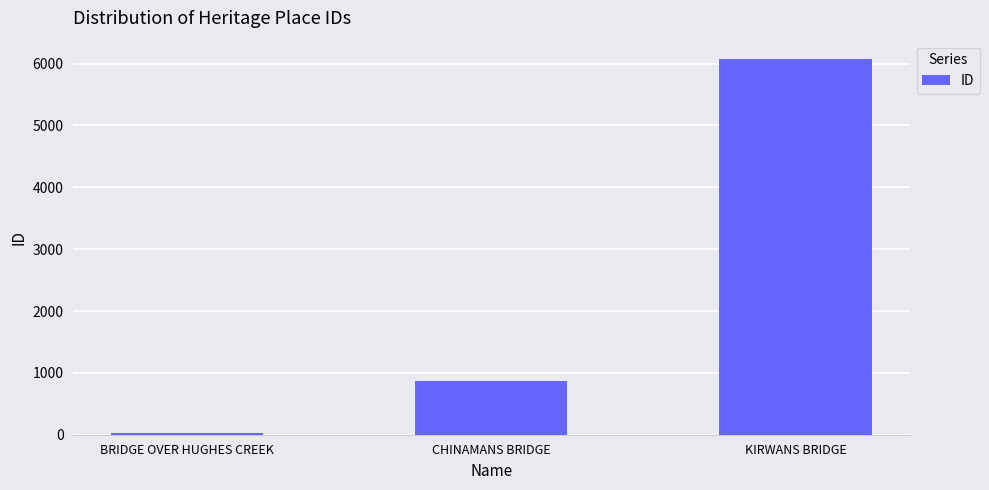

What position from the right is KIRWANS BRIDGE?

1